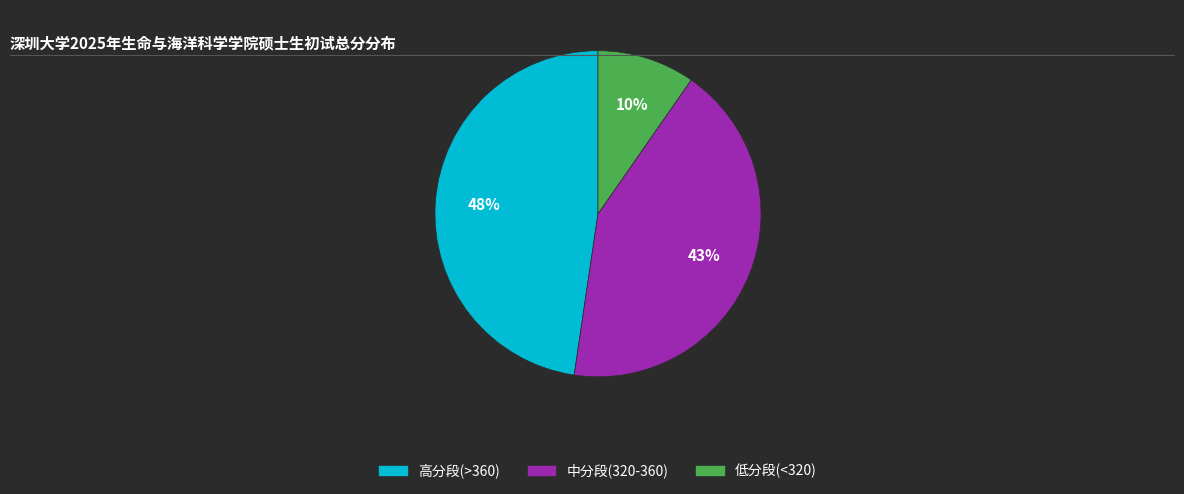

How many segments does this pie chart have?

3